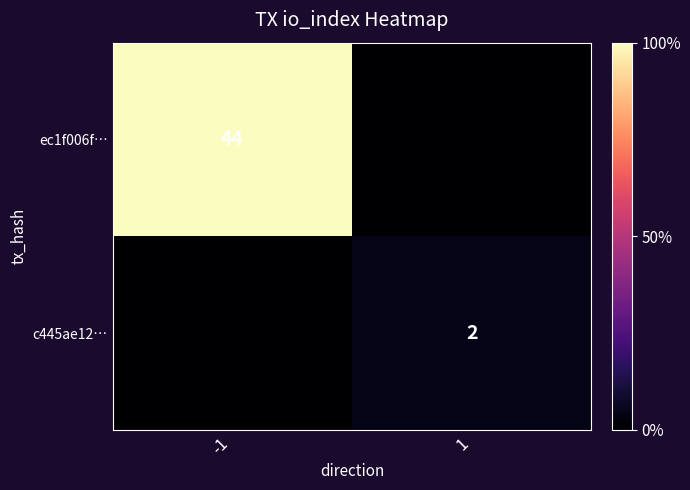

What is the maximum value shown in the chart?

44